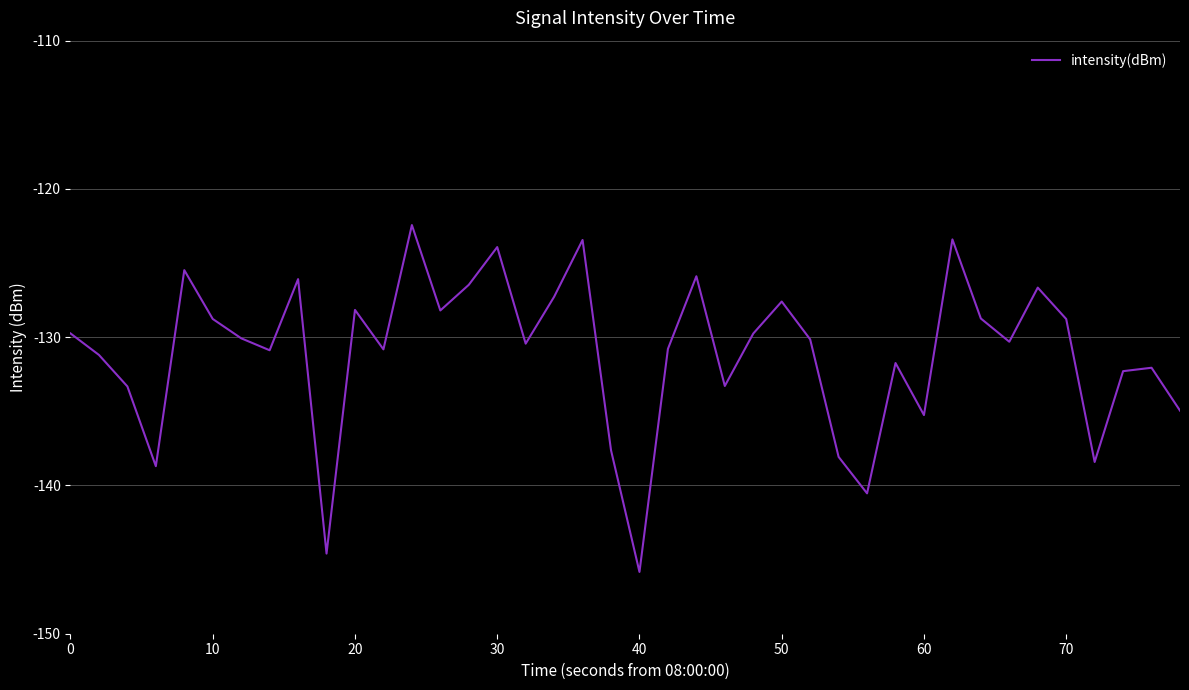

What is the maximum value shown in the chart?

-122.4